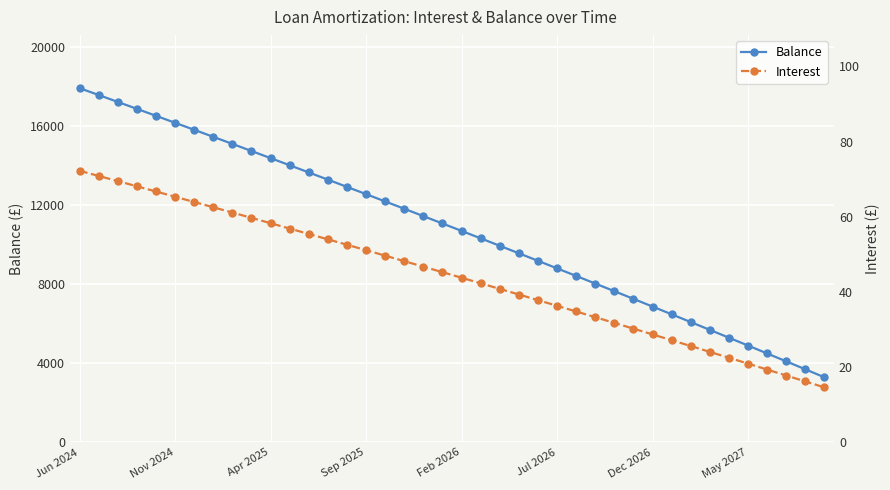

True or false: Balance and Interest intersect in this chart.

False